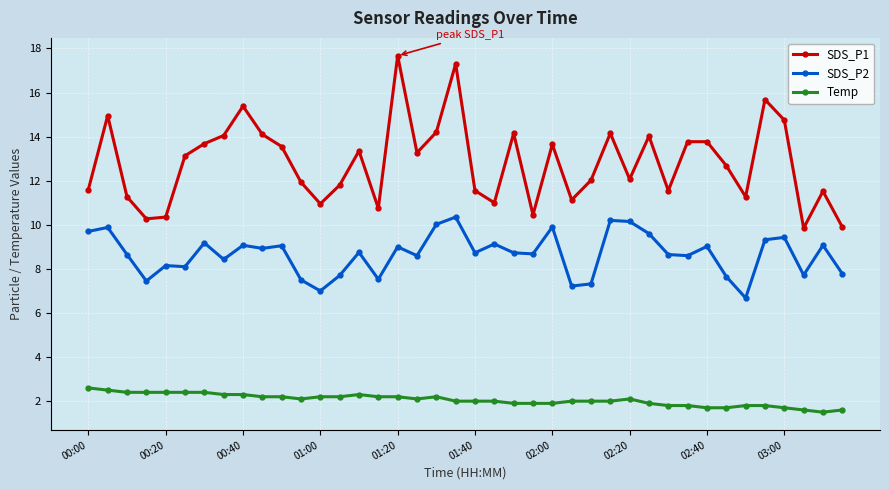

What are all the series names shown in the legend?

SDS_P1, SDS_P2, Temp